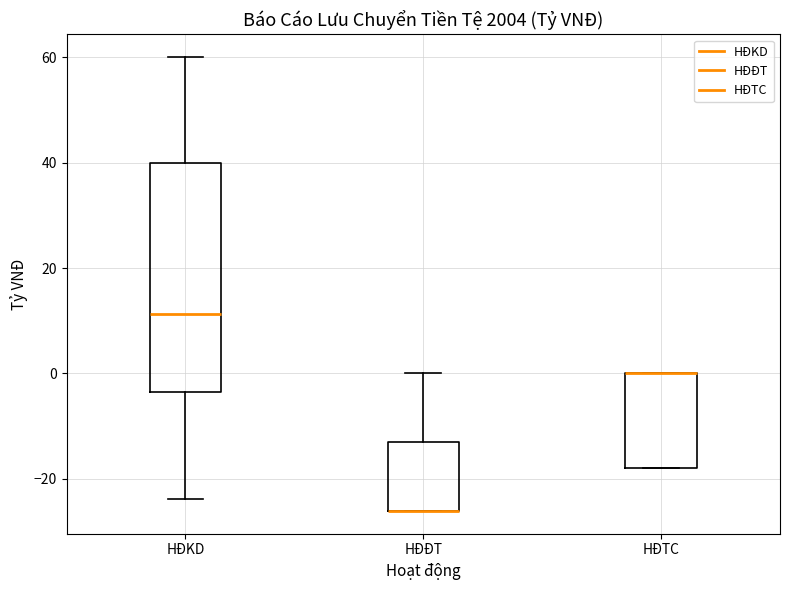

Where is the upper edge of the box for HĐTC on the y-axis? The values are not printed on the chart, so give them approximately, as read against the axis.

0